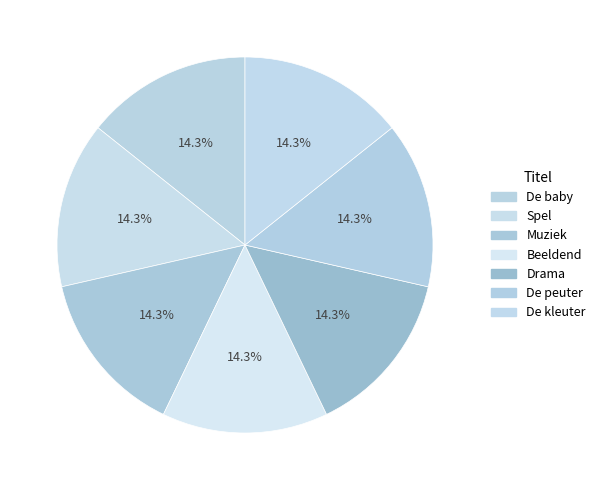

What percentage is the Spel slice, to the nearest percent?

14%